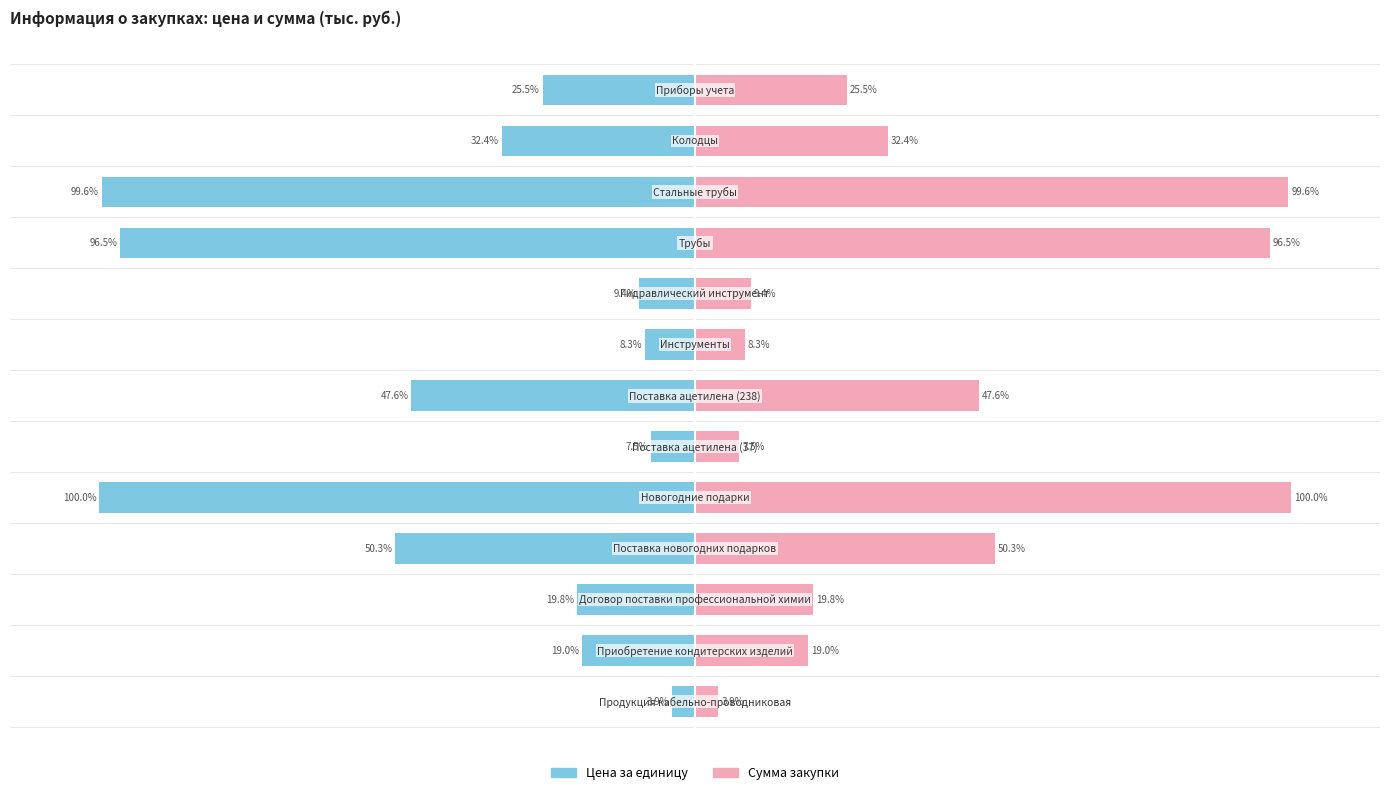

Reading right to left, transcribe all the data shown in this chart.

Цена за единицу: -25.5	-32.4	-99.6	-96.5	-9.4	-8.3	-47.6	-7.5	-100.0	-50.3	-19.8	-19.0	-3.9
Сумма закупки: 25.5	32.4	99.6	96.5	9.4	8.3	47.6	7.5	100.0	50.3	19.8	19.0	3.9